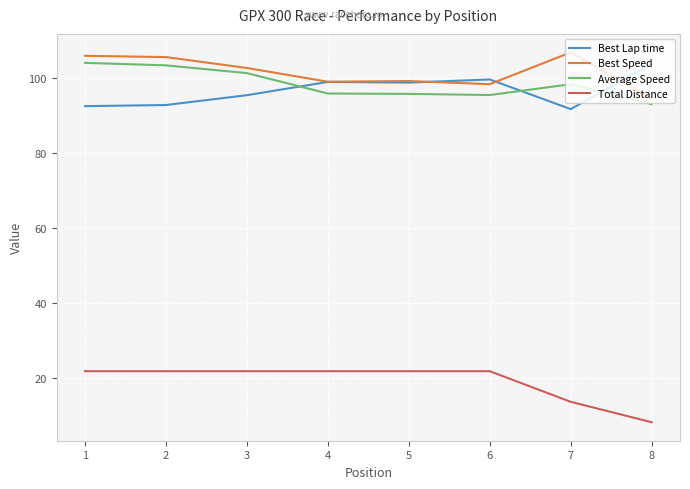

True or false: Average Speed has a value of 155.2 at 3.

False